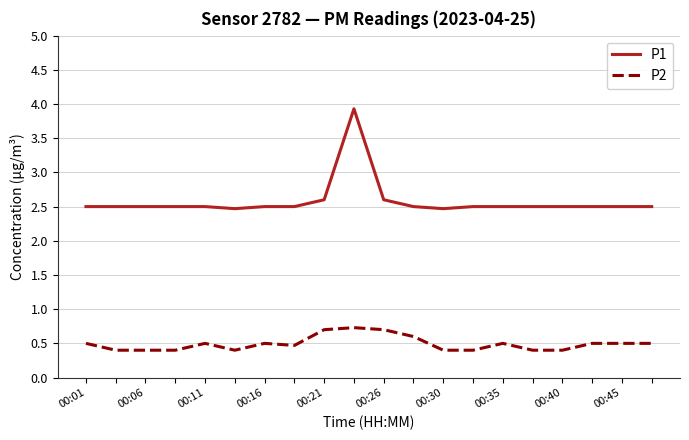

What is the difference between the maximum and minimum values in the P2 series?

0.3